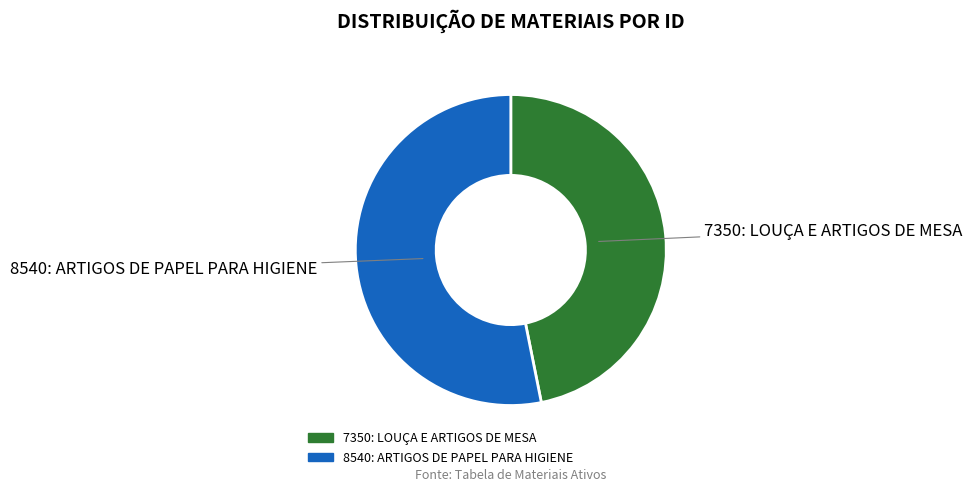

Rank the categories by value from highest to lowest.

8540: ARTIGOS DE PAPEL PARA HIGIENE, 7350: LOUÇA E ARTIGOS DE MESA